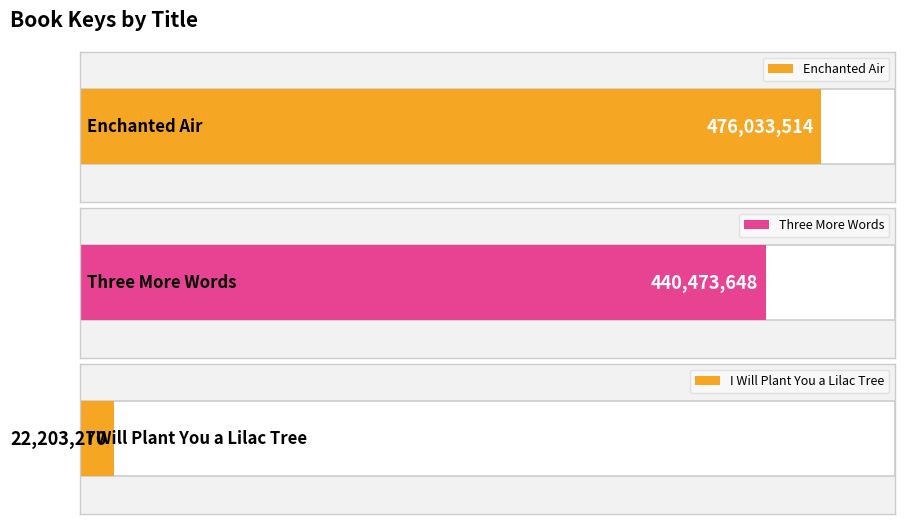

Rank the categories by value from highest to lowest.

Enchanted Air, Three More Words, I Will Plant You a Lilac Tree